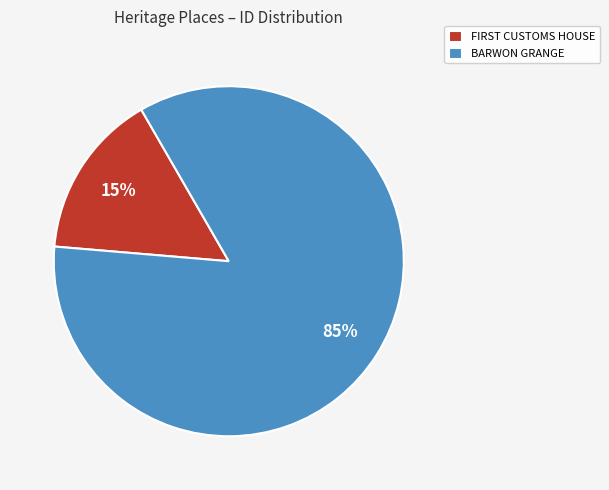

To the nearest percent, what portion does BARWON GRANGE represent?

85%